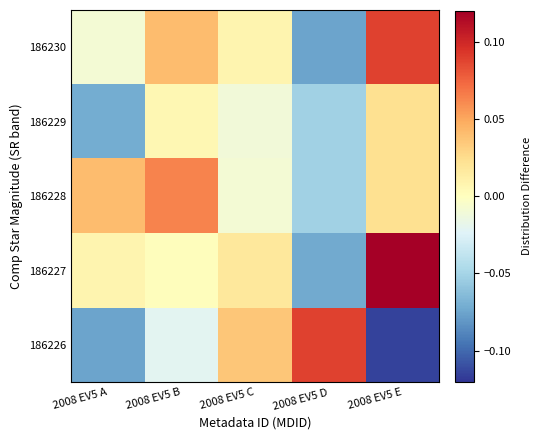

Which series has the largest range (max minus min)?

186226